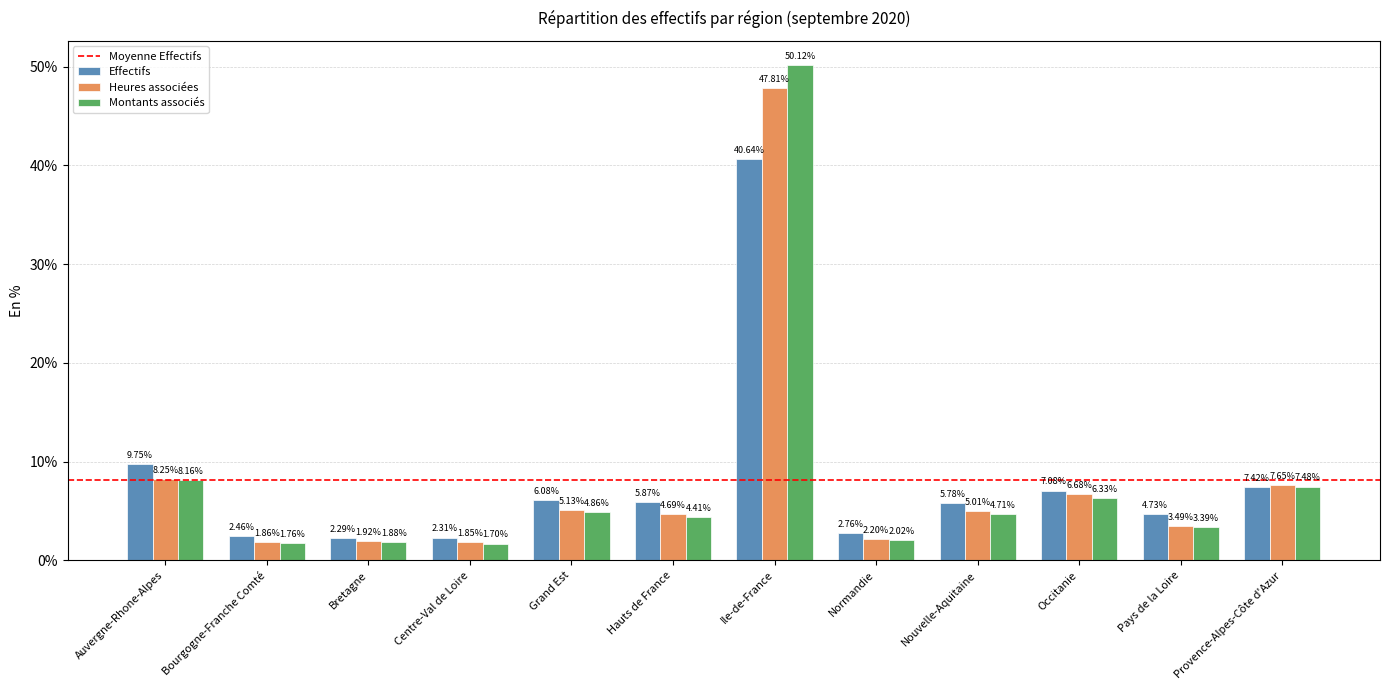

Which category has the highest value across all series?

Ile-de-France